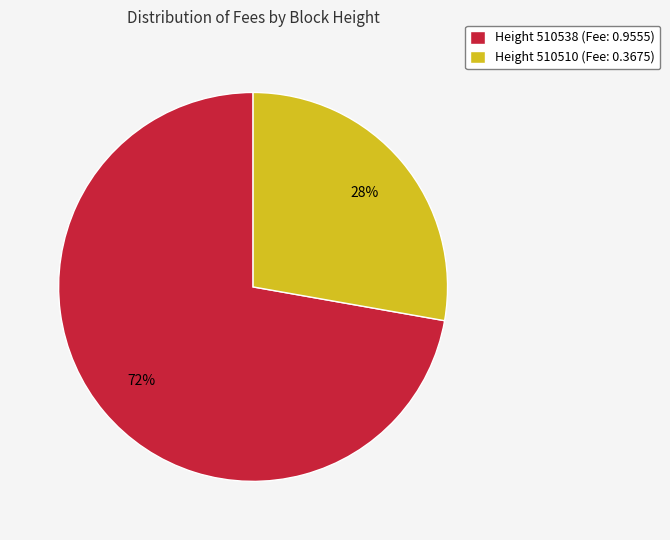

Between Height 510510 (Fee: 0.3675) and Height 510538 (Fee: 0.9555), which is larger?

Height 510538 (Fee: 0.9555)